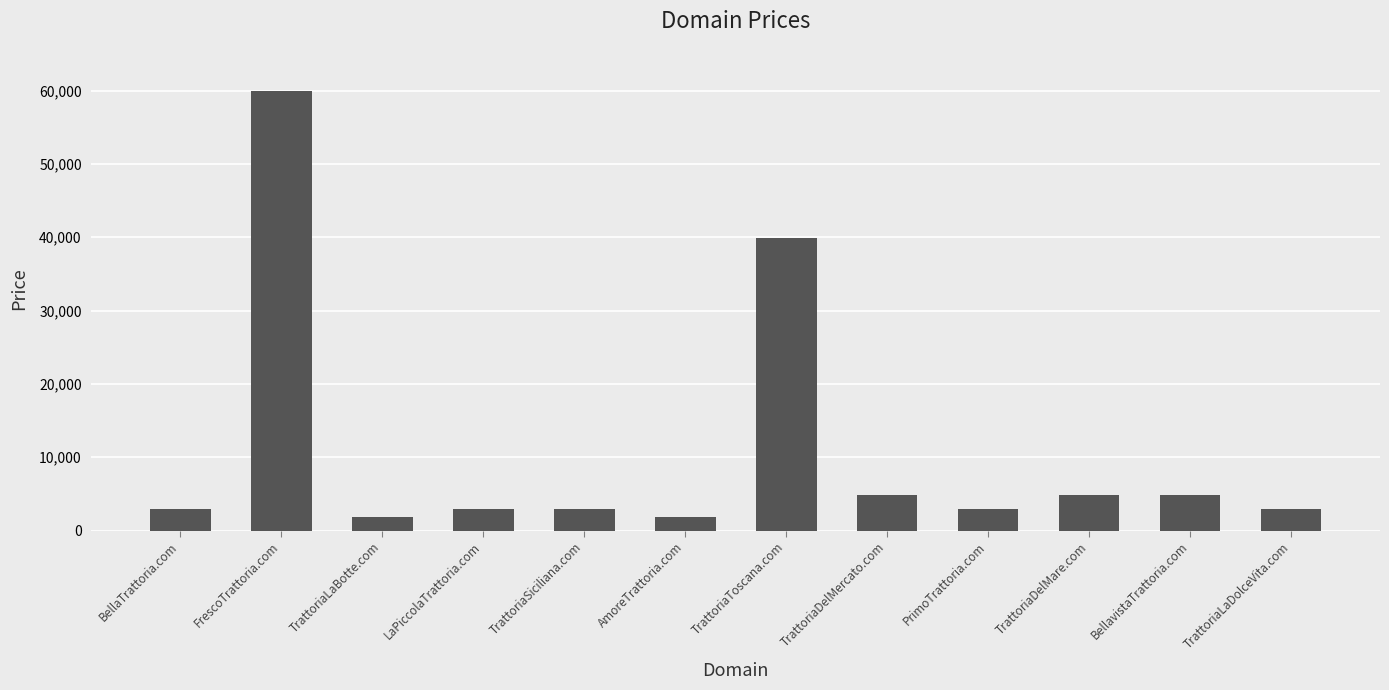

True or false: the data shows 1888 at TrattoriaLaBotte.com.

True